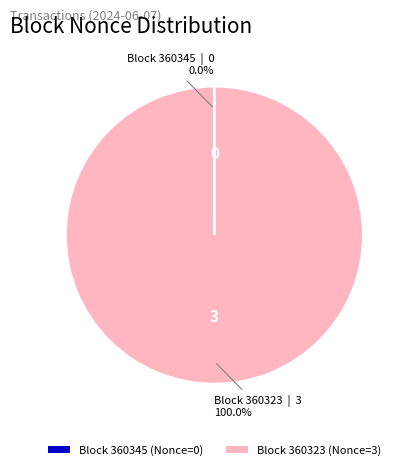

To the nearest percent, what is the difference between the largest and smallest slice percentages?

100%